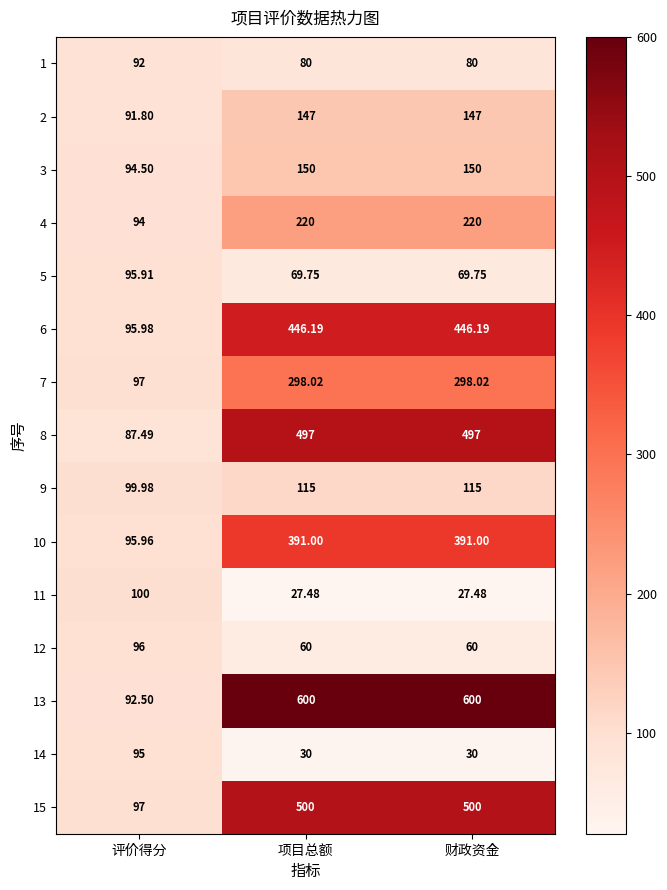

Is the value of 6 at 项目总额 greater than the value of 1 at 财政资金?

Yes